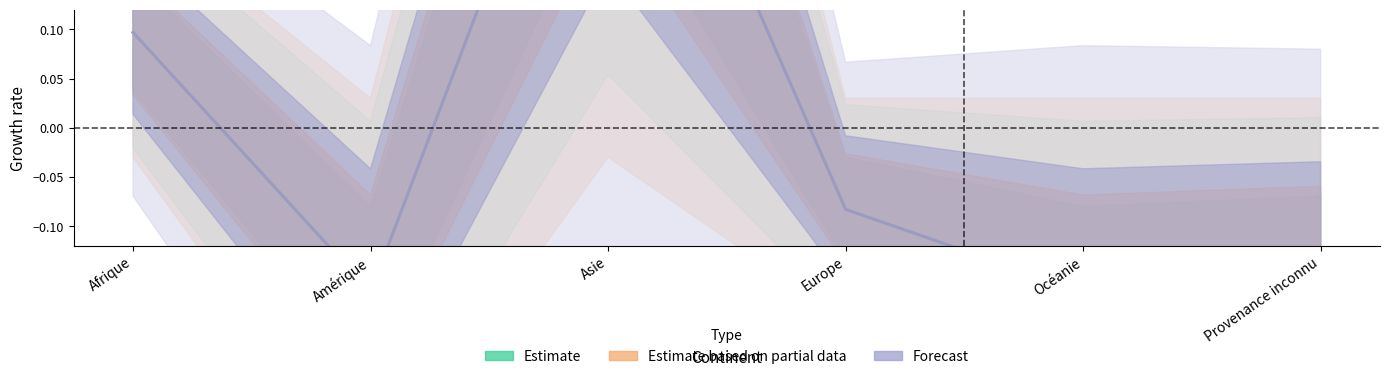

Which has a higher value, Amérique or Afrique?

Afrique